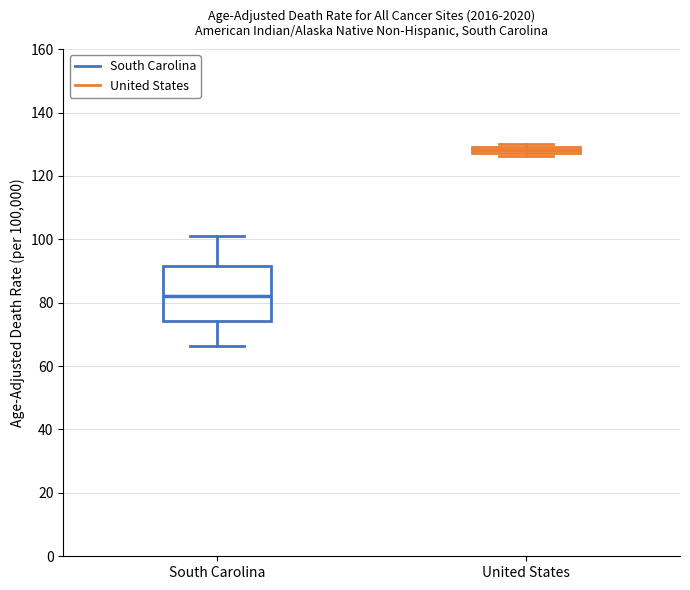

Which box is the tallest, from its lower edge to its upper edge?

South Carolina